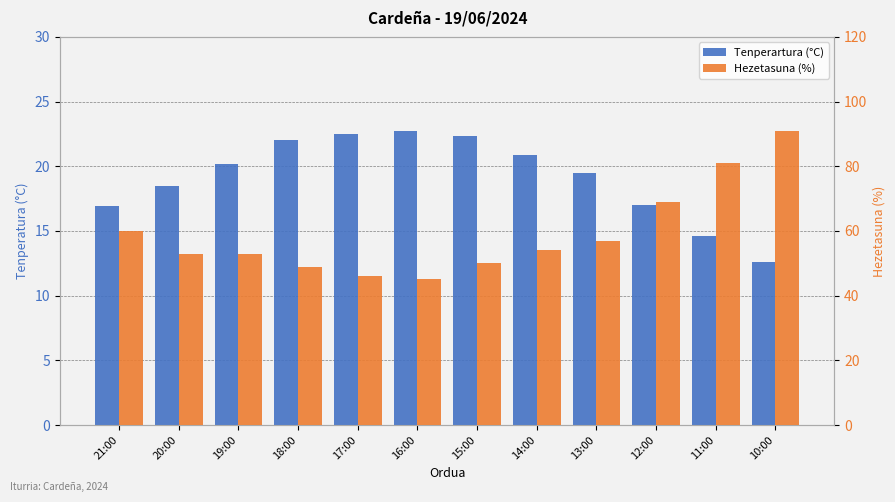

What is the sum of all Tenperartura (°C) values?

229.7